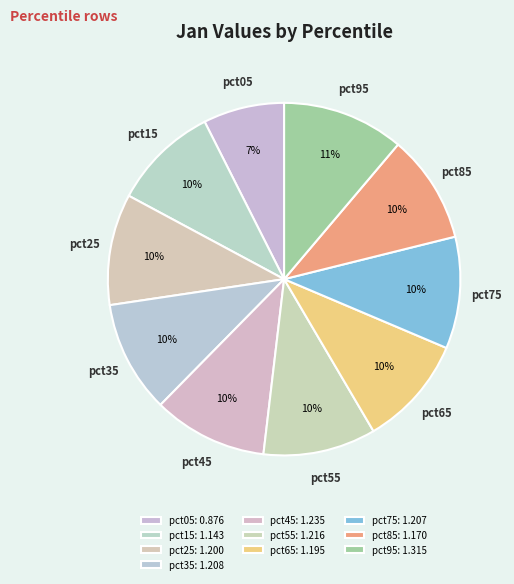

Which slice is the smallest?

pct05